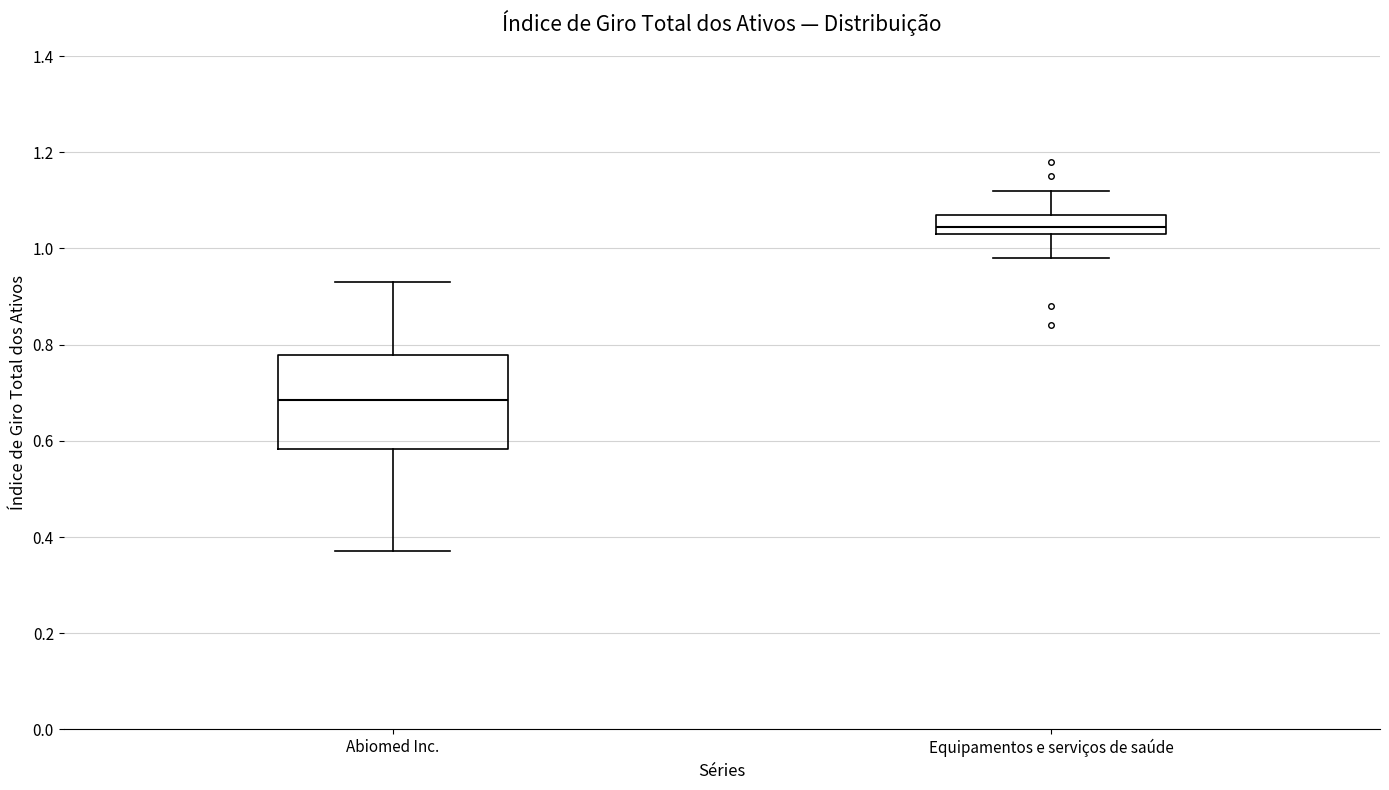

Reading left to right, transcribe this box plot: for each box, give where its median line is, the range the box spans, and where its two whiskers end, as read against the y-axis. The values are not printed on the chart, so give them approximately, as read against the axis.

Abiomed Inc.: median 0.68, box 0.58 to 0.78, whiskers 0.38 to 0.94
Equipamentos e serviços de saúde: median 1.04 (inside the box), box 1.04 to 1.08, whiskers 0.98 to 1.12